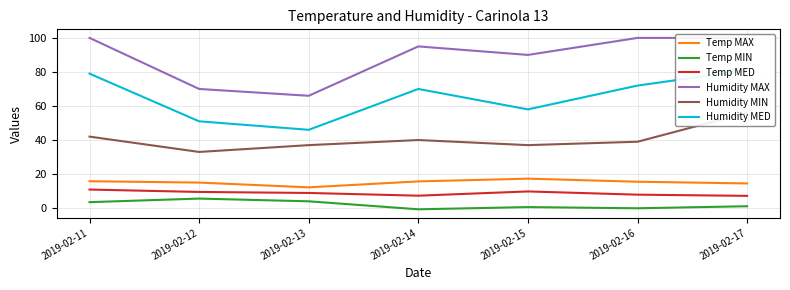

Which has a higher value, 2019-02-12 or 2019-02-11?

2019-02-11